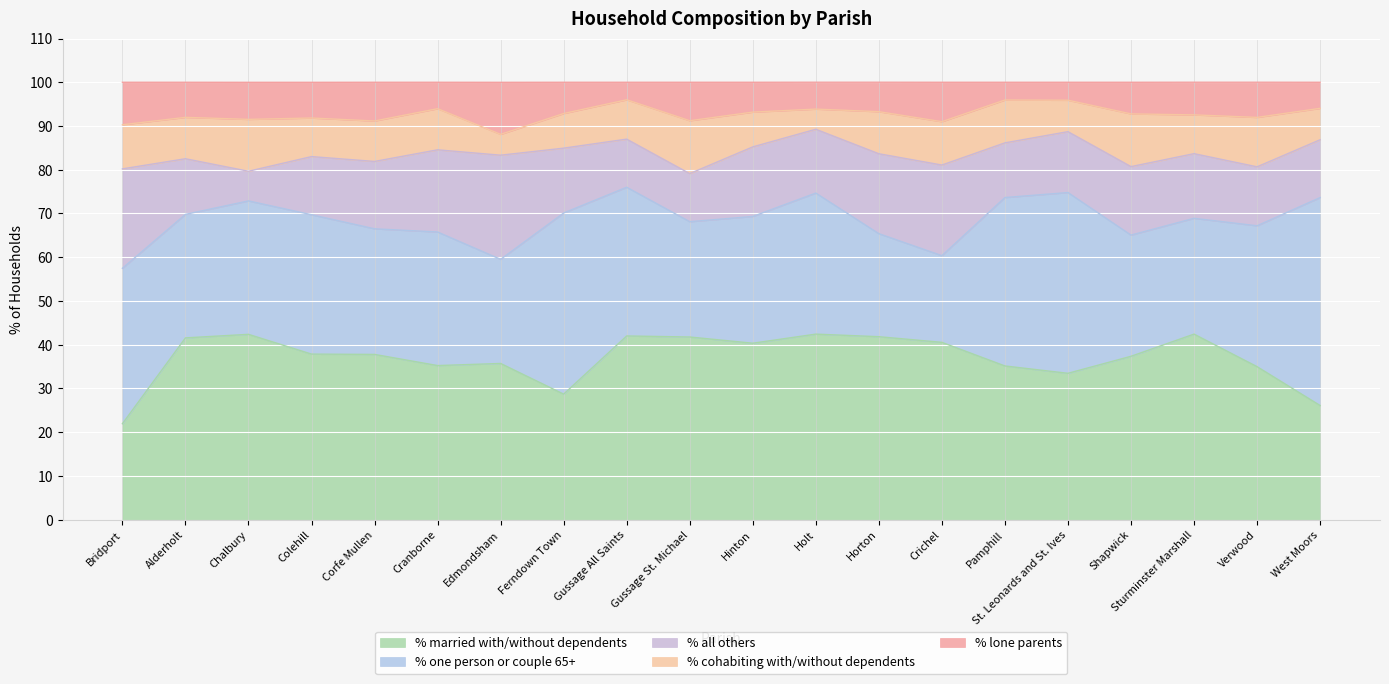

True or false: % all others has a value of 14.8 at Ferndown Town.

True